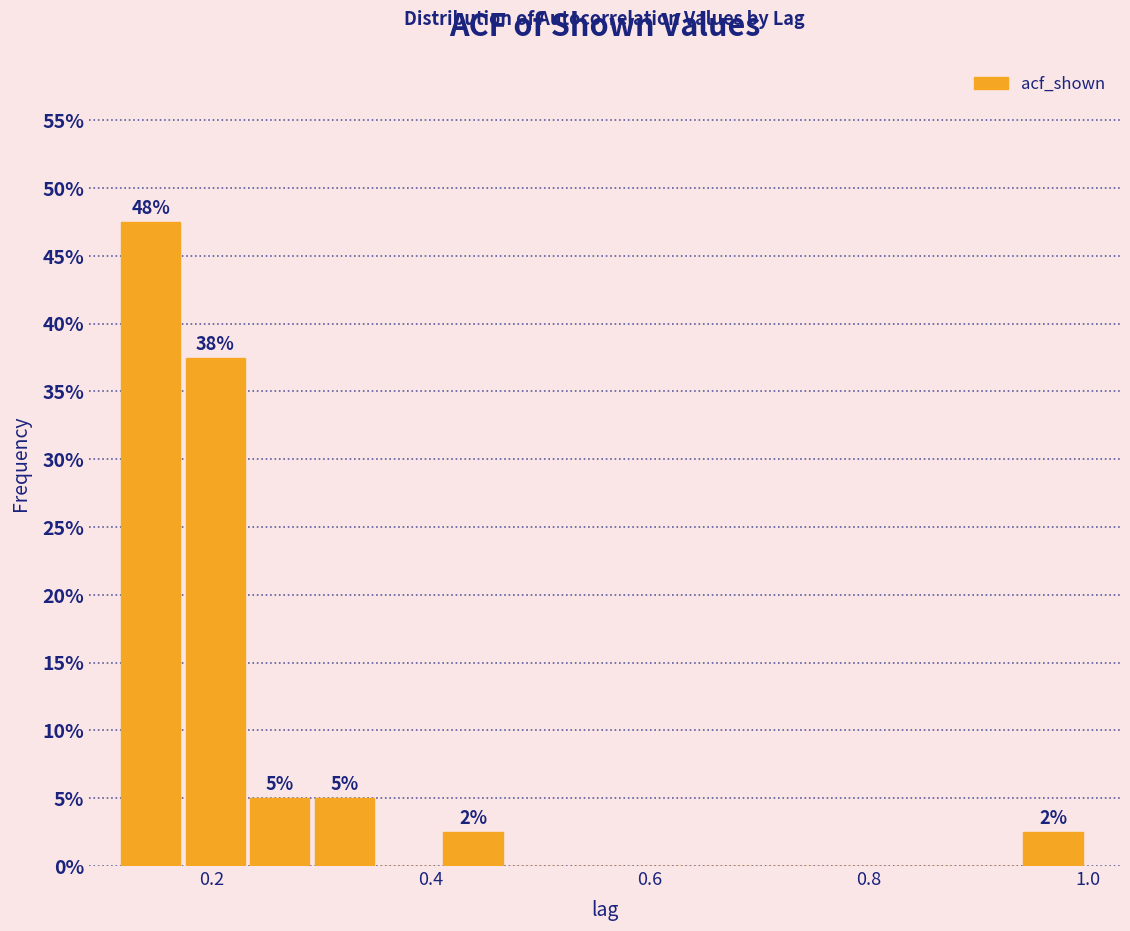

Around what value on the x-axis is the tallest bar? Give the approximate position of its centre, as read against the axis.

0.14